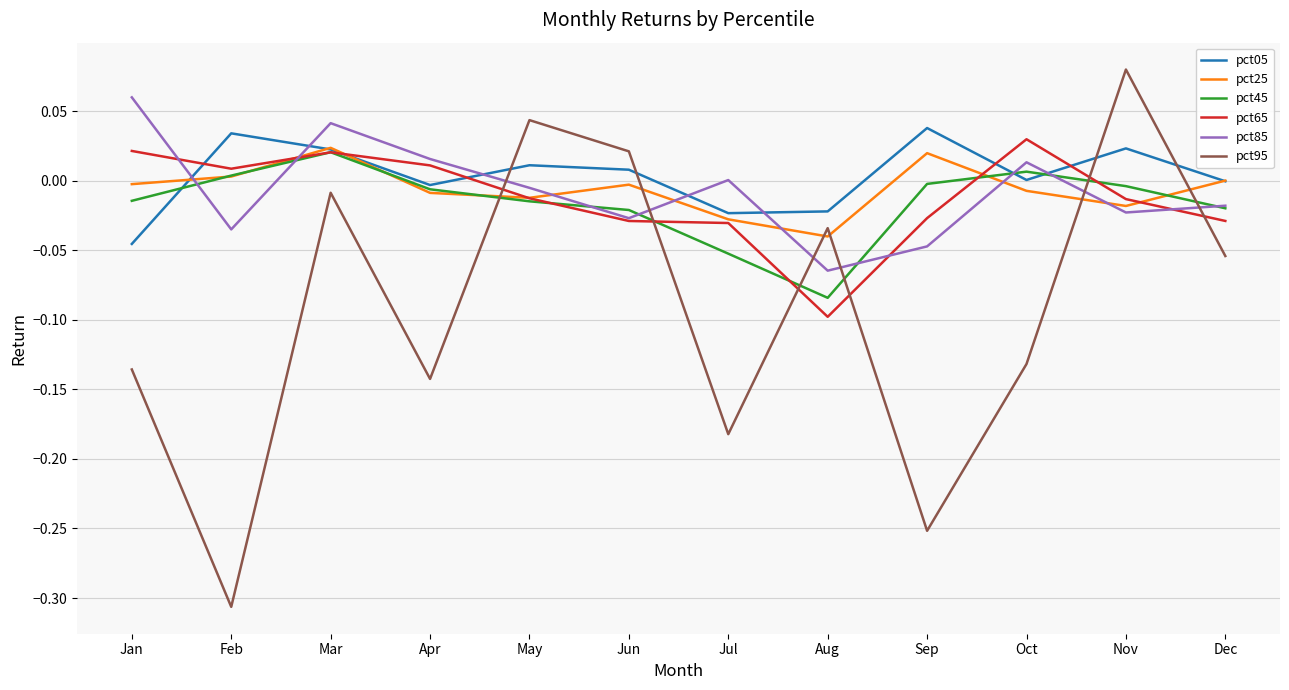

True or false: pct85 has more than 2 points higher than both neighbors.

True